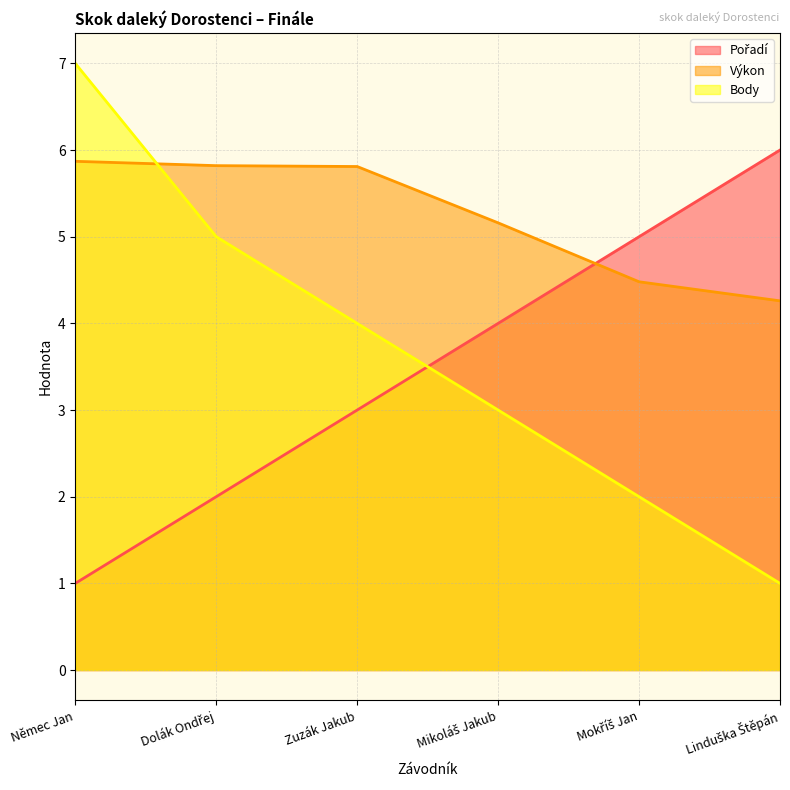

Is it true that Pořadí equals 10.1 at Linduška Štěpán?

False